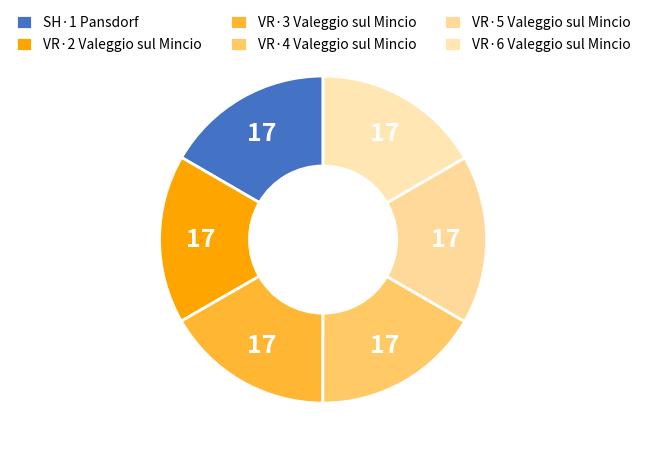

Count the number of slices in the pie.

6